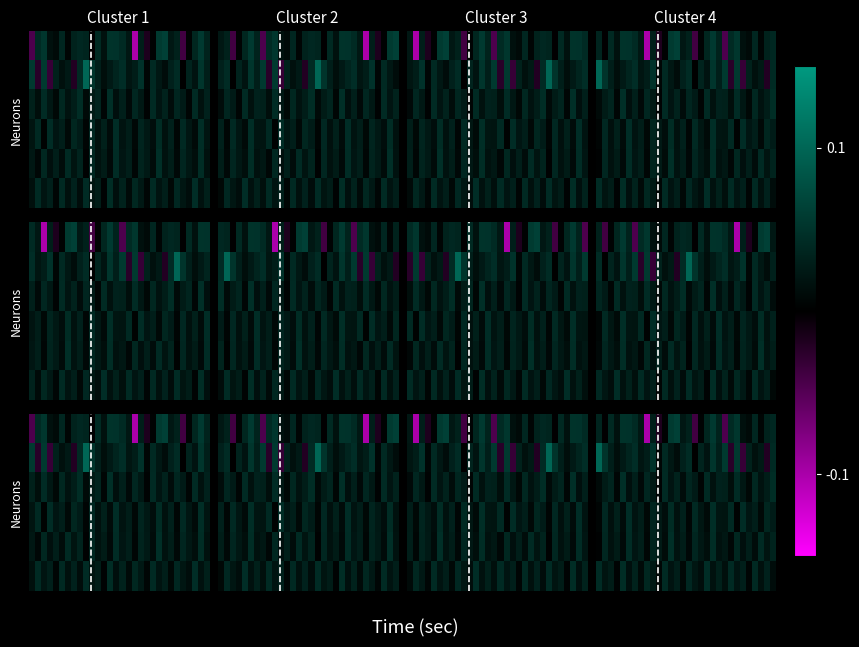

How many data points does each series have?

30